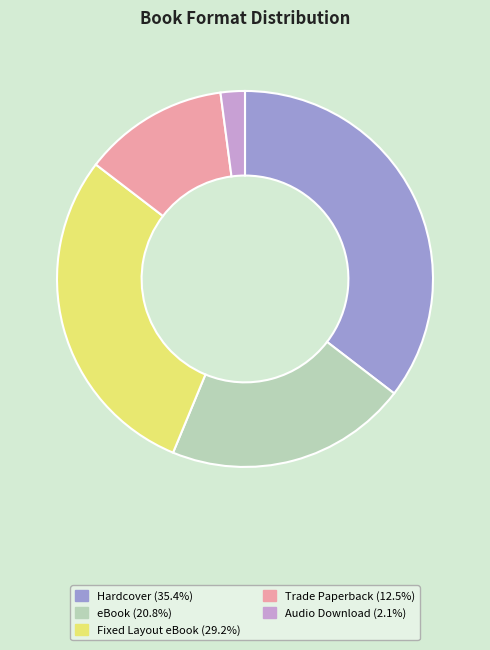

Is the sum of Audio Download and Fixed Layout eBook greater than half?

No